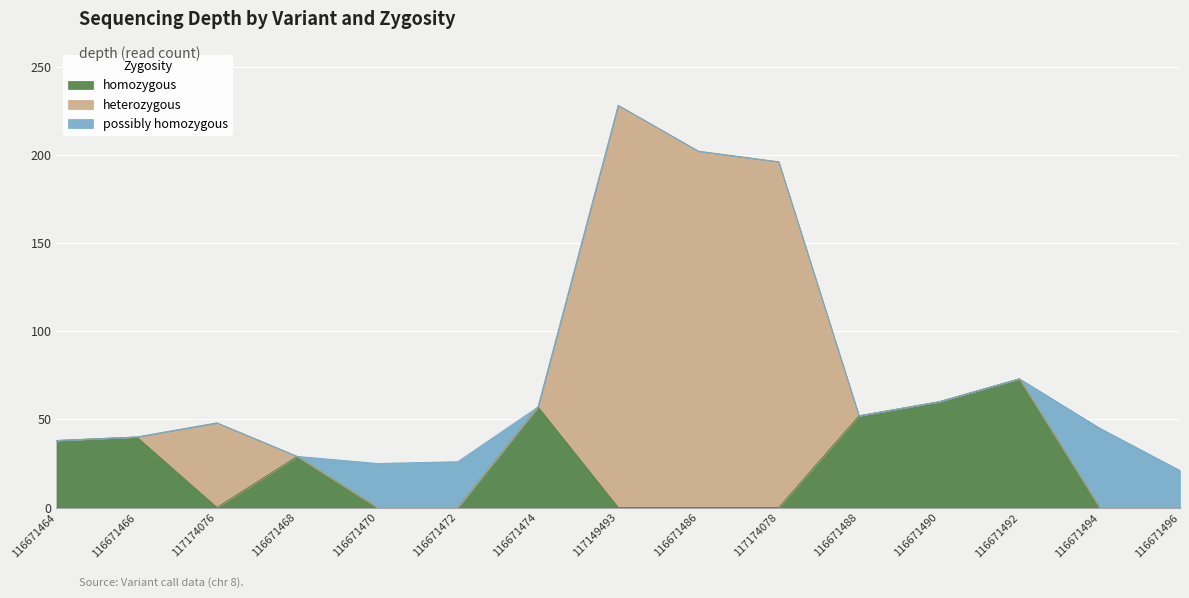

How many data points does each series have?

15